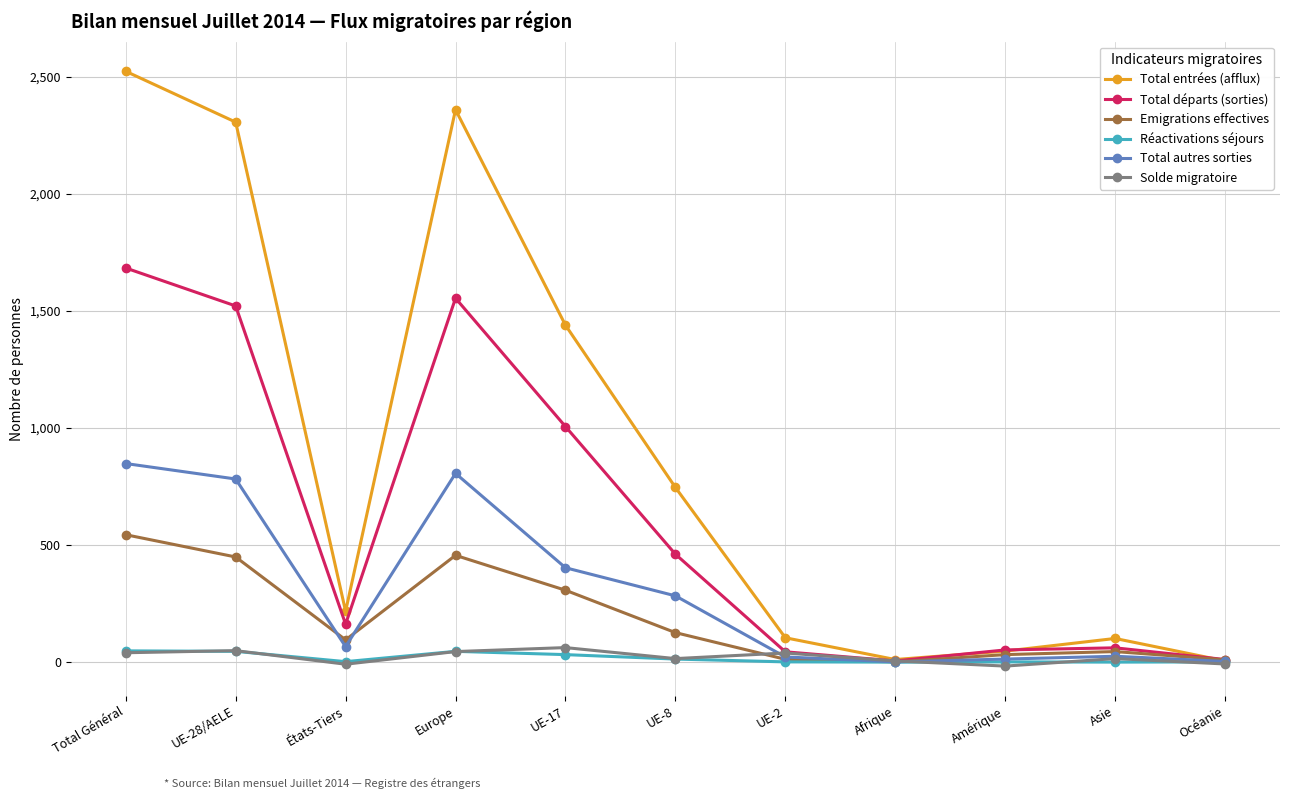

Is it true that Total départs (sorties) equals 2726 at Europe?

False